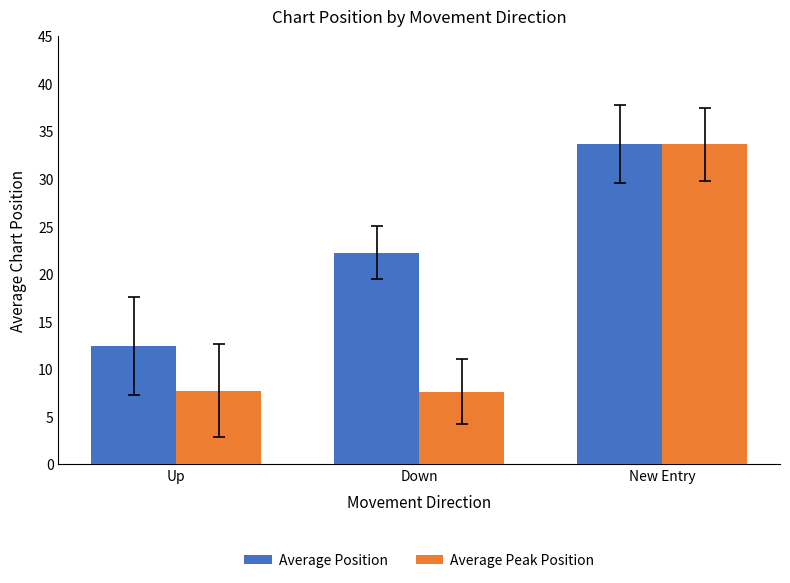

What is the difference between the highest and lowest values at Up?

4.7